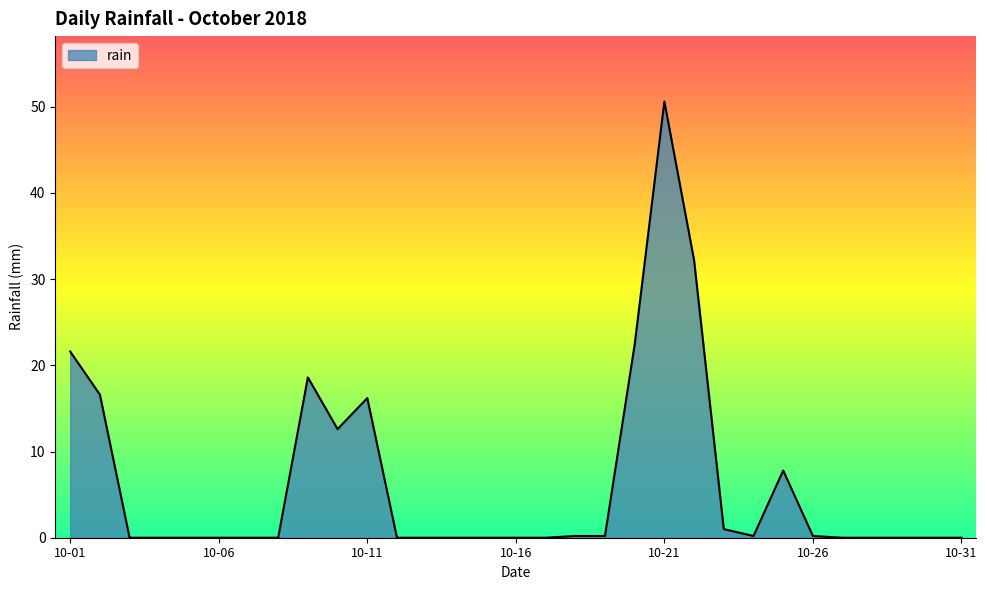

What is the difference between the maximum and minimum values?

50.6